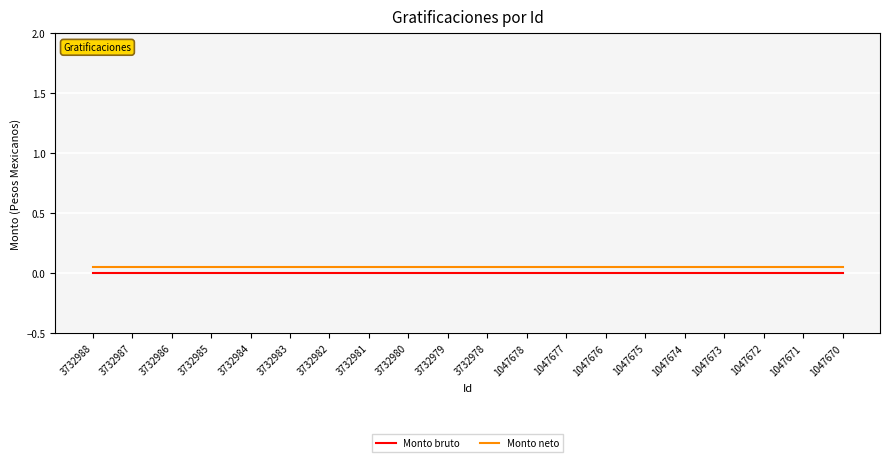

Count the number of categories in the chart.

20